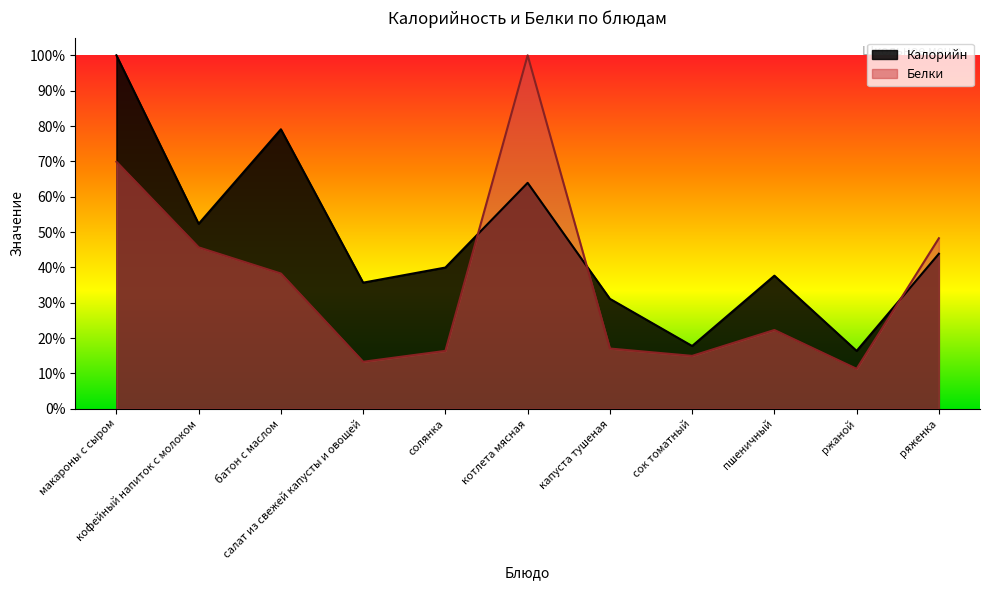

How many distinct data groups are displayed?

2